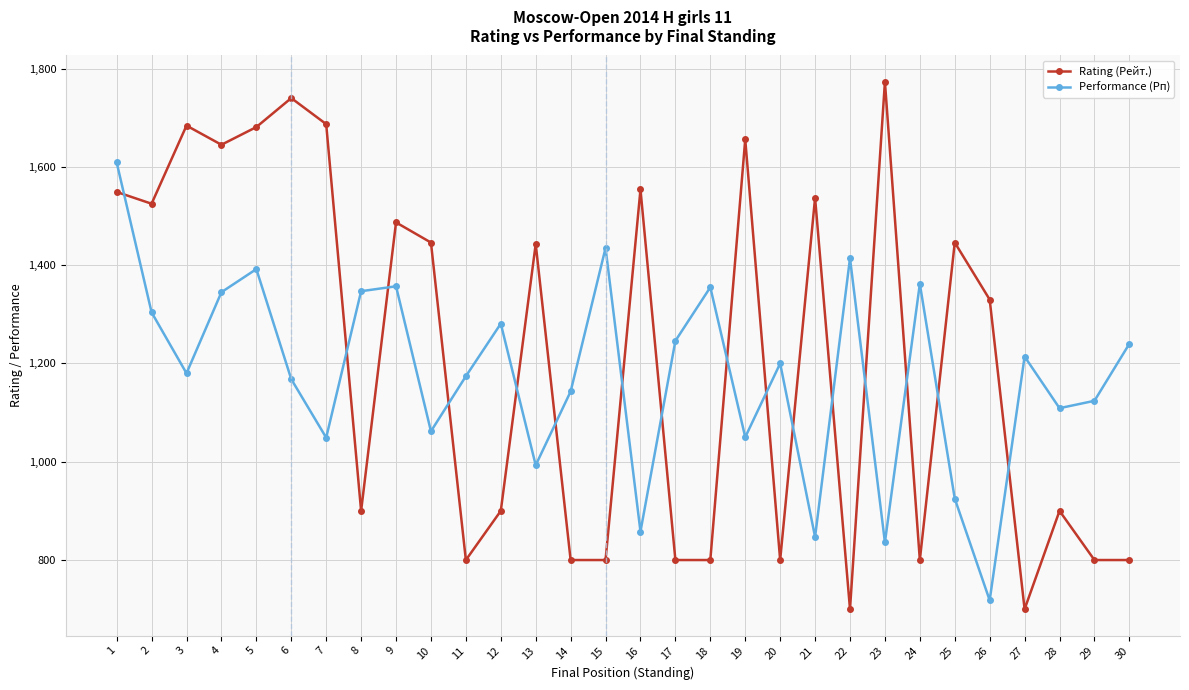

At 6, list the series in order from largest to smallest.

Rating (Рейт.), Performance (Рп)